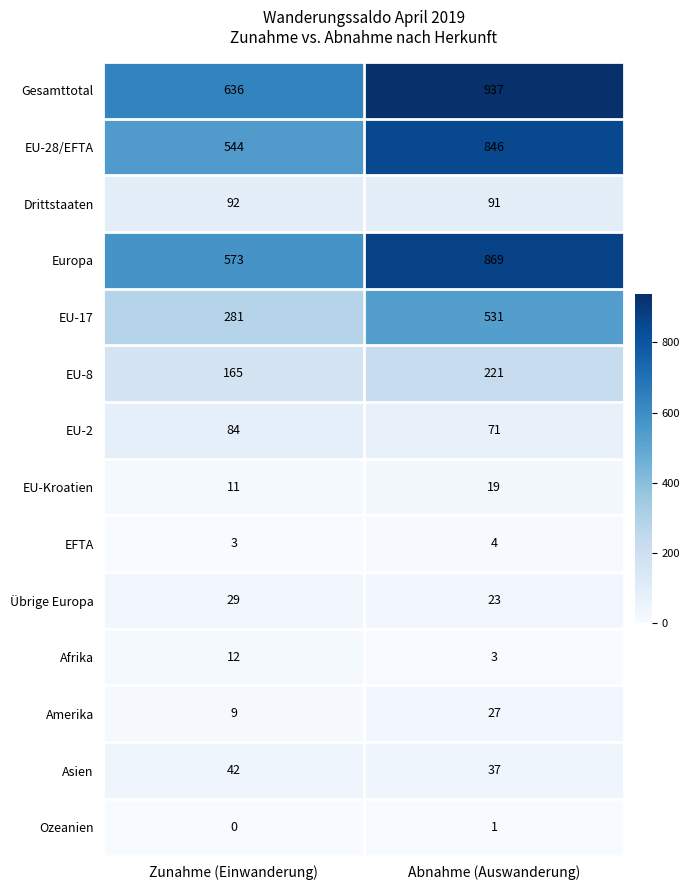

What value does the EU-8 series have at Zunahme (Einwanderung)?

165